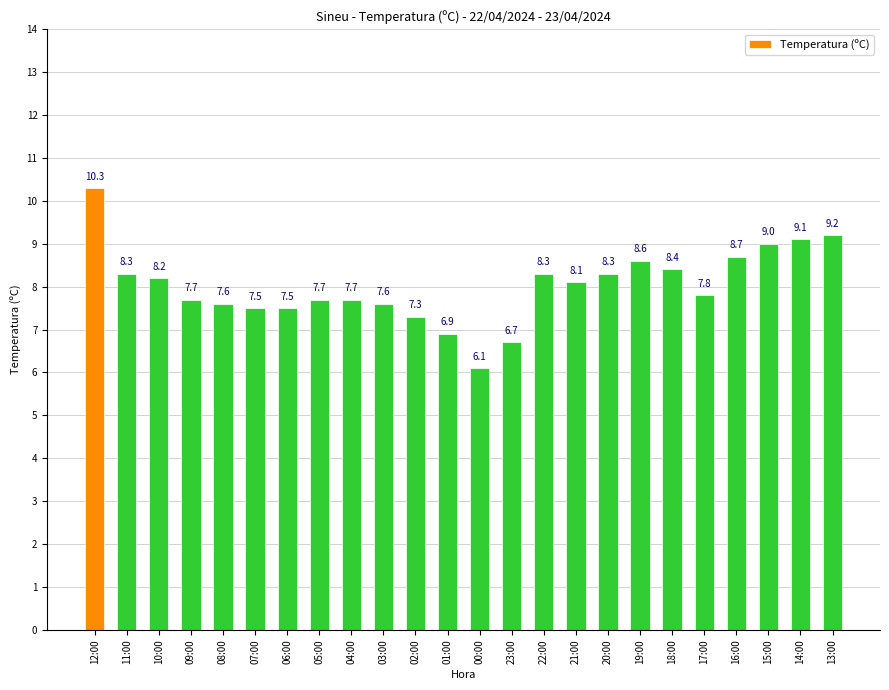

What is the difference between the maximum and minimum values?

4.2